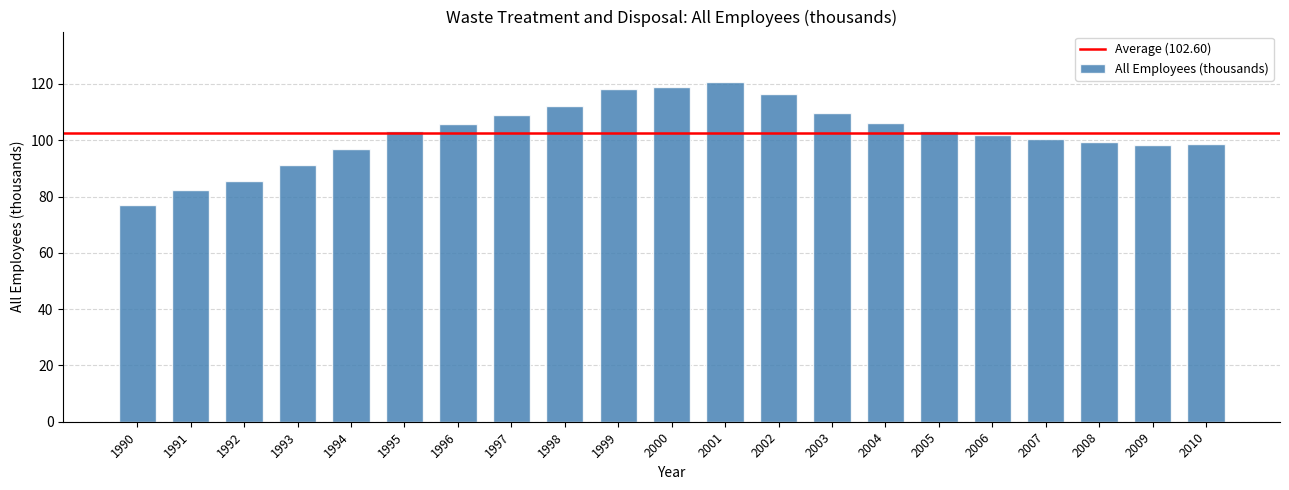

At which category does the chart reach its minimum across all series?

1990